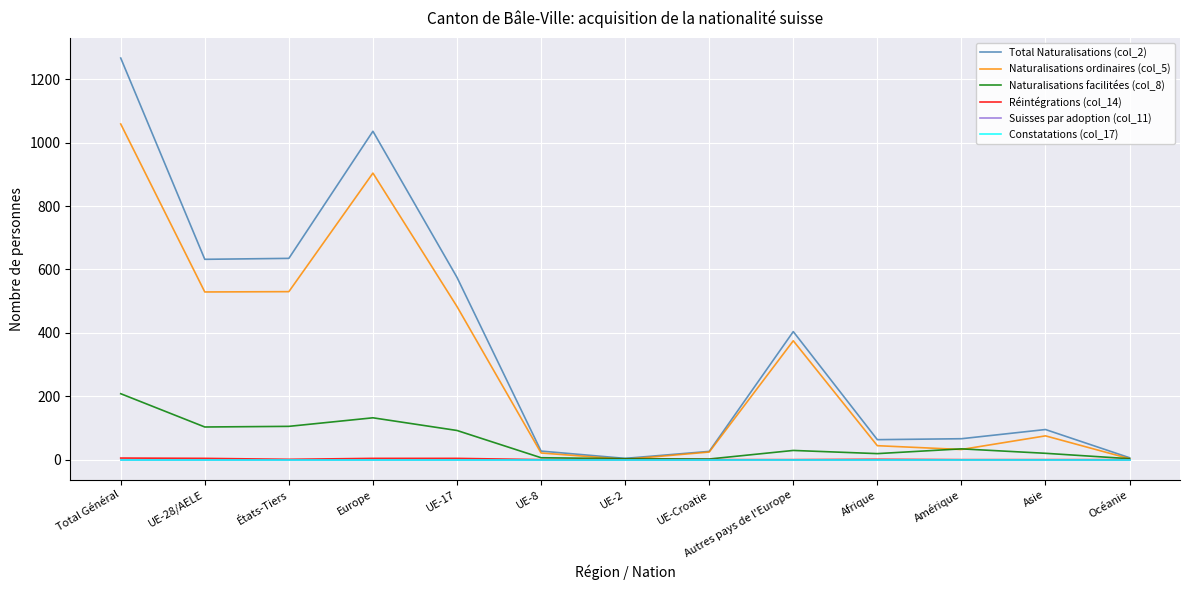

At which category is the sum across all series the highest?

Total Général